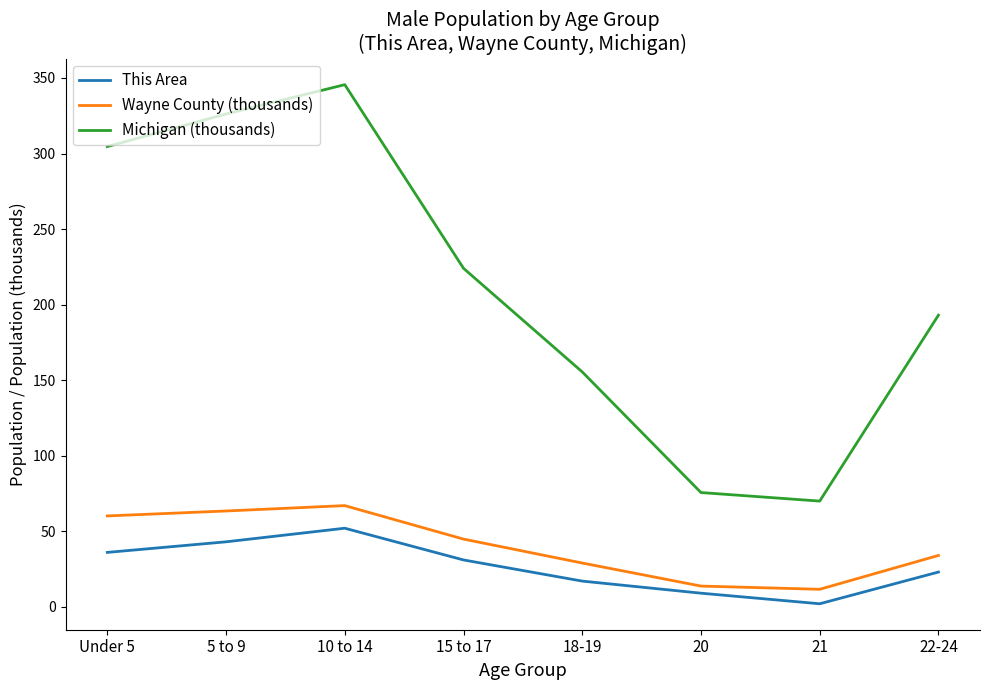

What is the difference between the second highest and minimum values in the Wayne County (thousands) series?

51.8